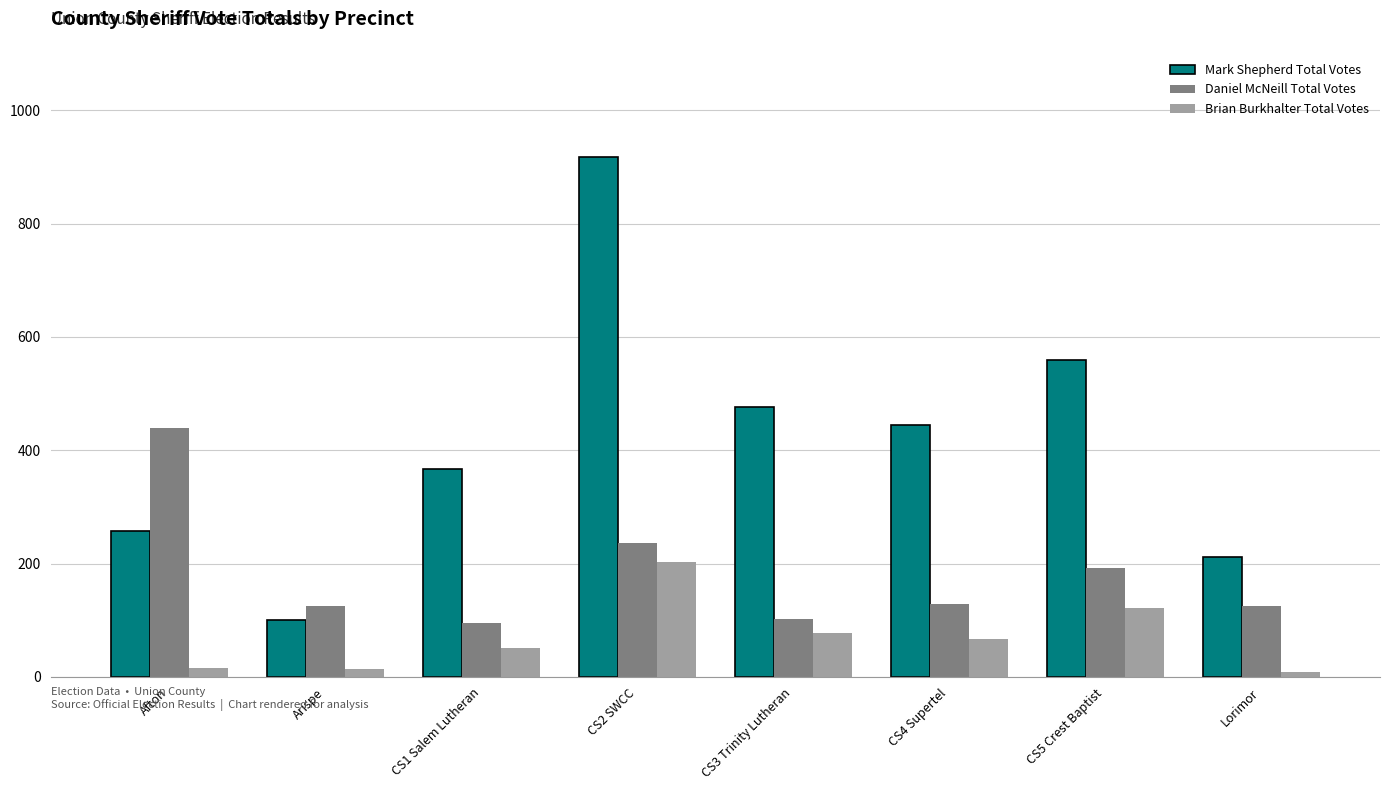

Read the Brian Burkhalter Total Votes value at CS4 Supertel, to the nearest 5.

65